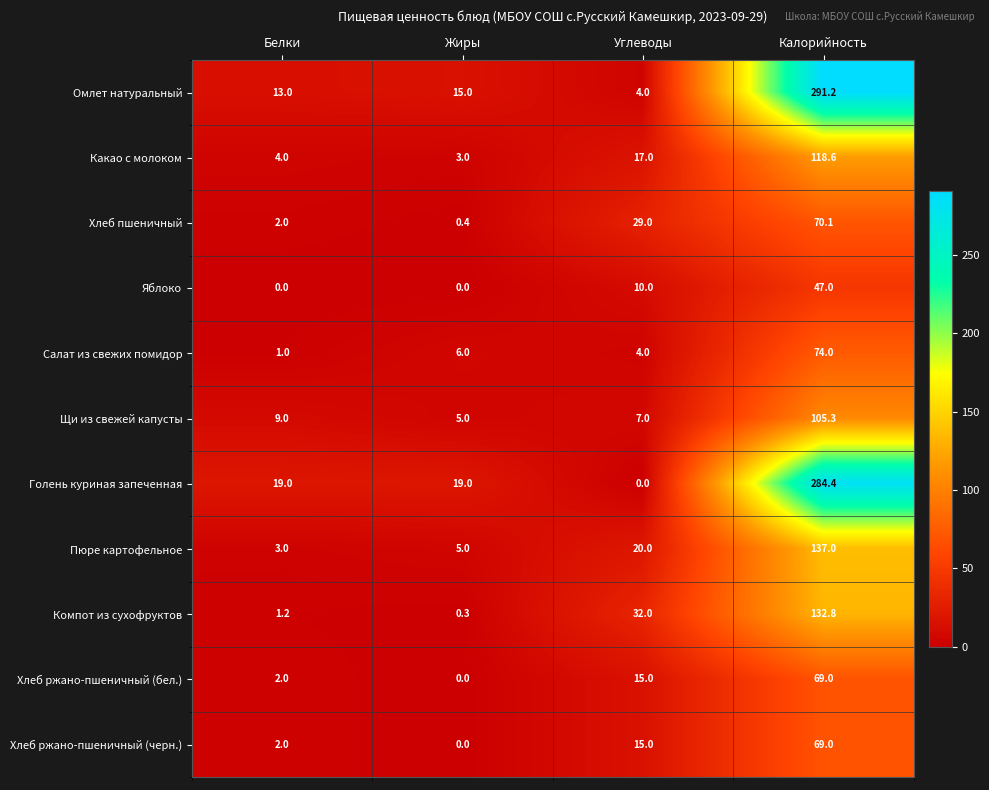

What is the average value of the Голень куриная запеченная series?

80.6